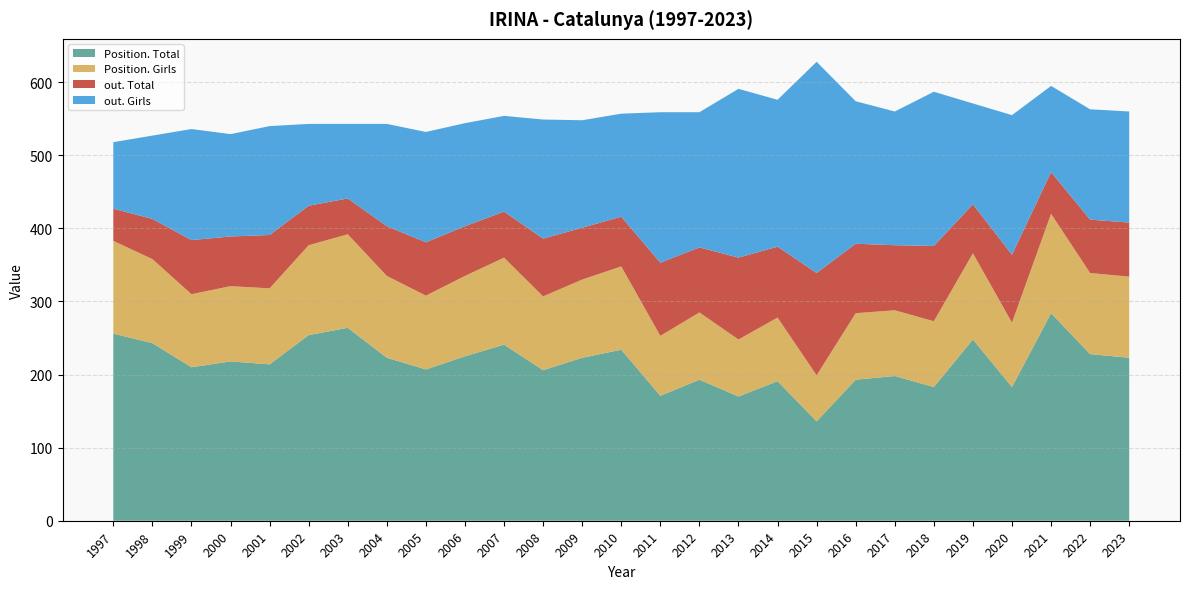

Reading right to left, extract all data points from this chart.

Position. Total: 2023=223	2022=228	2021=284	2020=183	2019=248	2018=183	2017=198	2016=193	2015=136	2014=191	2013=170	2012=193	2011=171	2010=234	2009=223	2008=206	2007=241	2006=225	2005=207	2004=223	2003=264	2002=254	2001=214	2000=218	1999=210	1998=243	1997=256
Position. Girls: 2023=111	2022=111	2021=136	2020=88	2019=118	2018=90	2017=90	2016=91	2015=63	2014=87	2013=78	2012=92	2011=82	2010=114	2009=107	2008=101	2007=119	2006=110	2005=101	2004=112	2003=128	2002=123	2001=104	2000=103	1999=100	1998=115	1997=127
out. Total: 2023=74	2022=73	2021=57	2020=93	2019=67	2018=103	2017=89	2016=95	2015=140	2014=97	2013=112	2012=89	2011=100	2010=68	2009=71	2008=79	2007=63	2006=68	2005=73	2004=68	2003=49	2002=54	2001=73	2000=68	1999=74	1998=55	1997=44
out. Girls: 2023=152	2022=151	2021=118	2020=191	2019=138	2018=211	2017=183	2016=195	2015=289	2014=201	2013=231	2012=185	2011=206	2010=141	2009=147	2008=163	2007=131	2006=141	2005=151	2004=140	2003=102	2002=112	2001=149	2000=140	1999=152	1998=114	1997=91